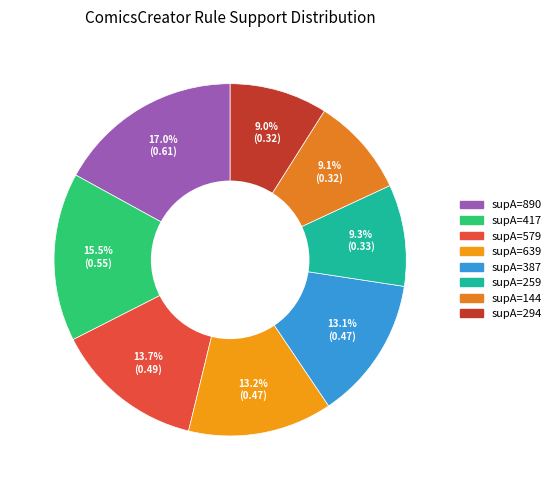

Which slice is the largest?

890